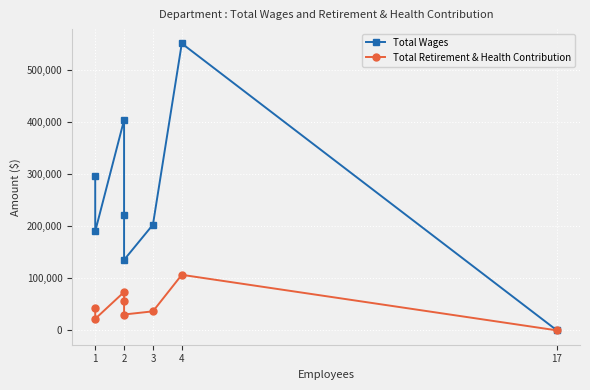

Rank the series by their maximum value, from highest to lowest.

Total Wages, Total Retirement & Health Contribution